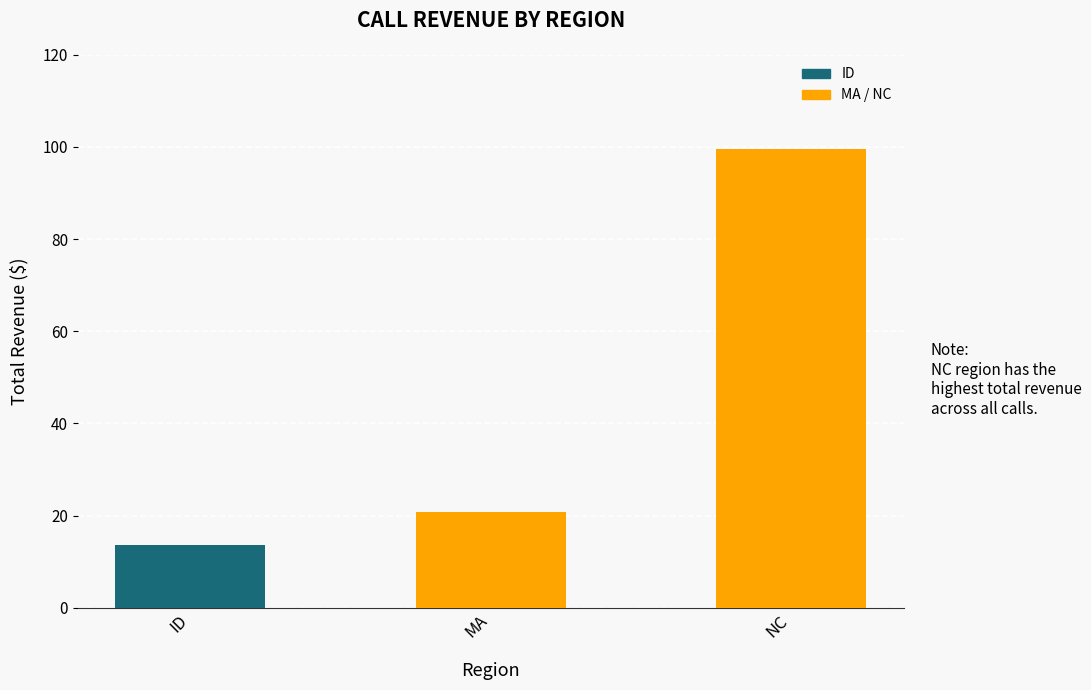

What is the maximum value shown in the chart?

99.6